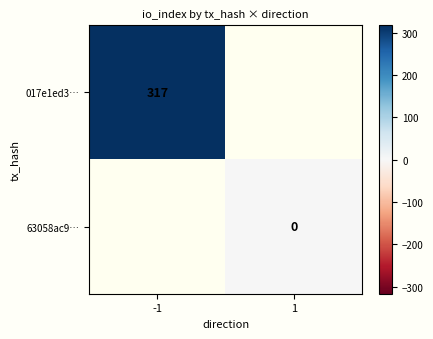

At how many categories does at least one series exceed 40?

1